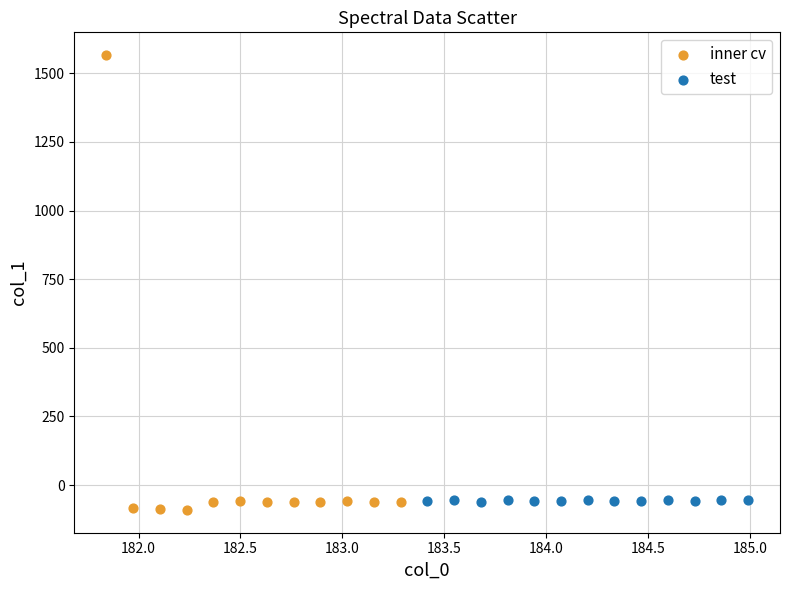

Which series contains the lowest Y value?

inner cv